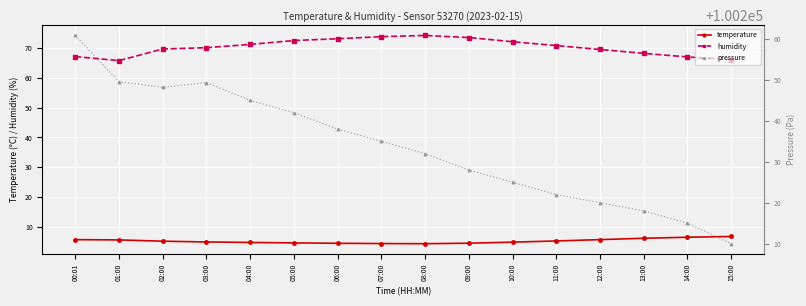

True or false: pressure has a value of 100225.0 at 10:00.

True